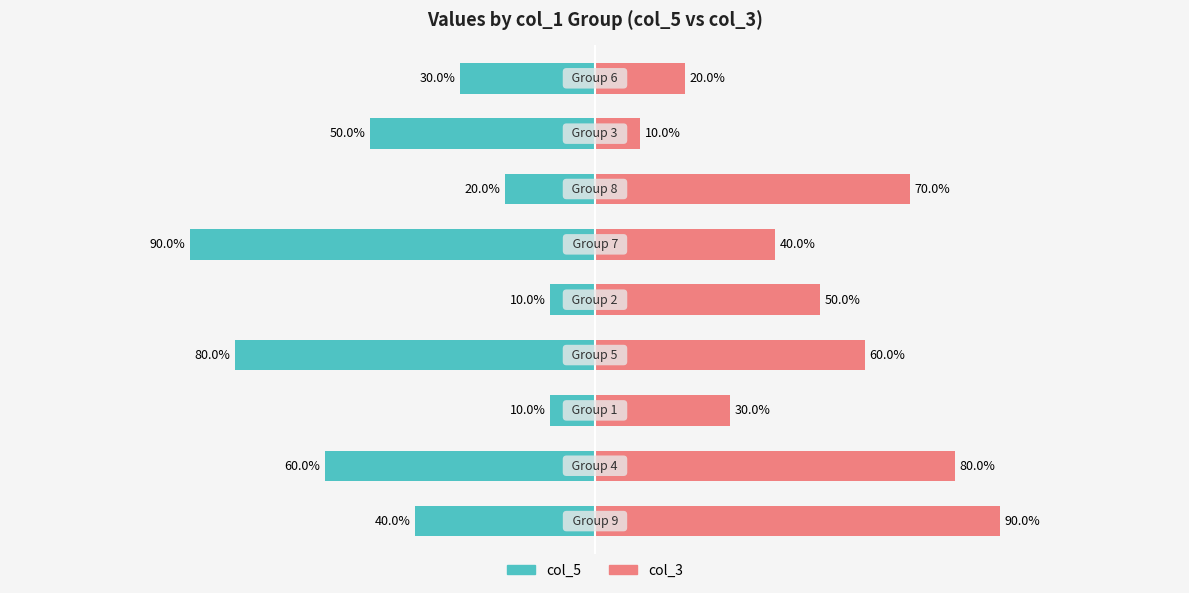

Is the value of col_5 at 1 greater than the value of col_3 at 0?

No